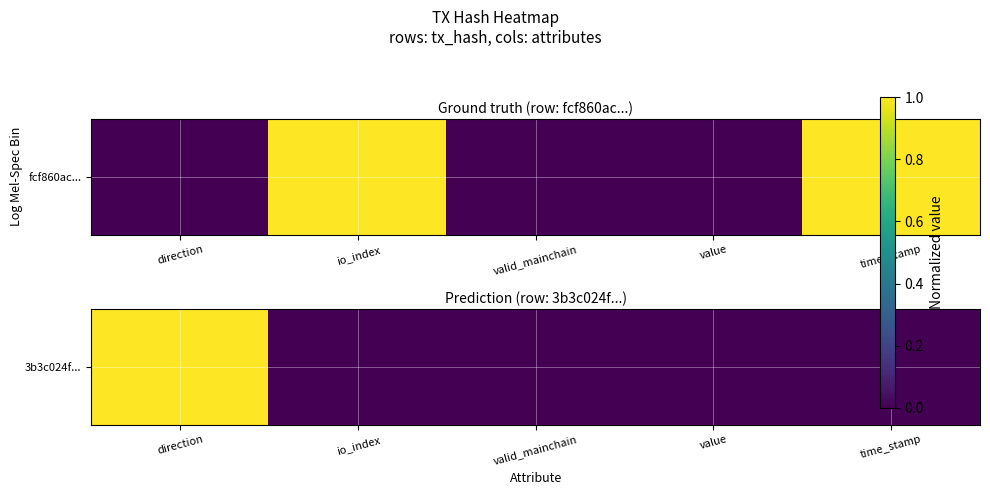

At which category does the chart reach its peak across all series?

direction